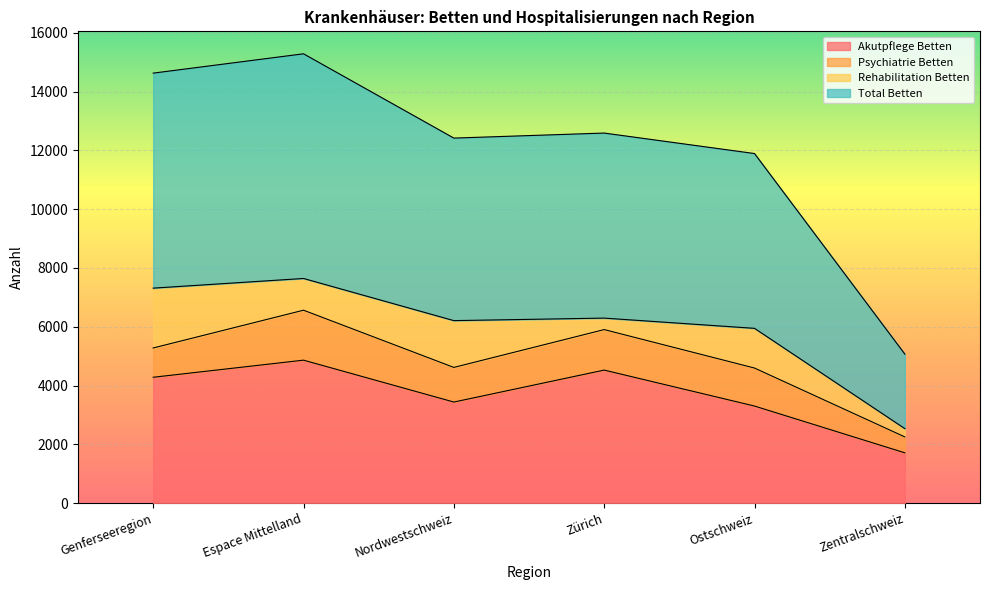

In Akutpflege Hospitalisierungen, how many points are lower than both neighbors (excluding endpoints)?

1